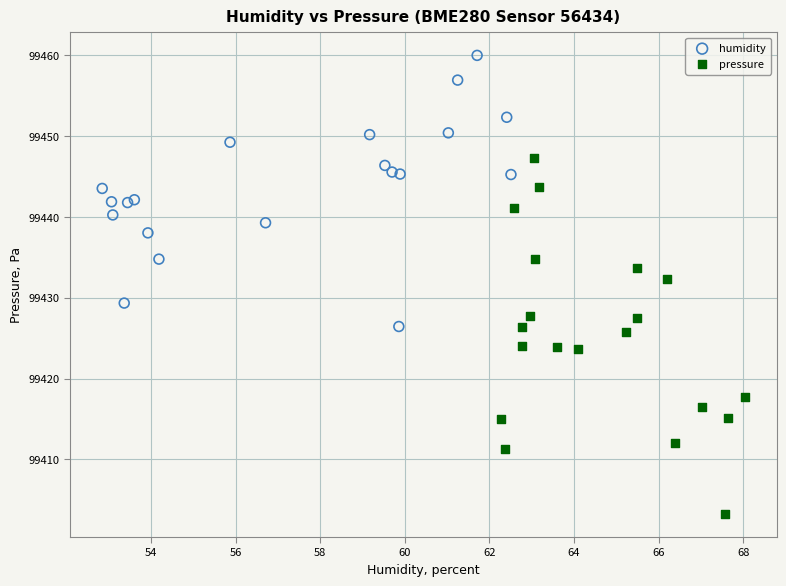

Which series contains the highest Y value?

humidity